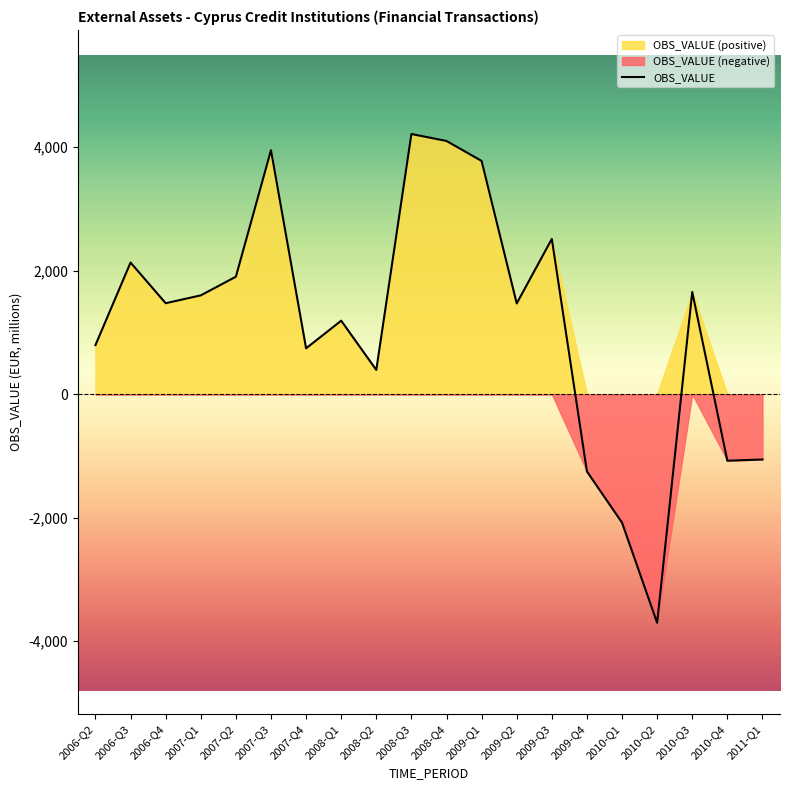

What position from the left is 2007-Q3?

6